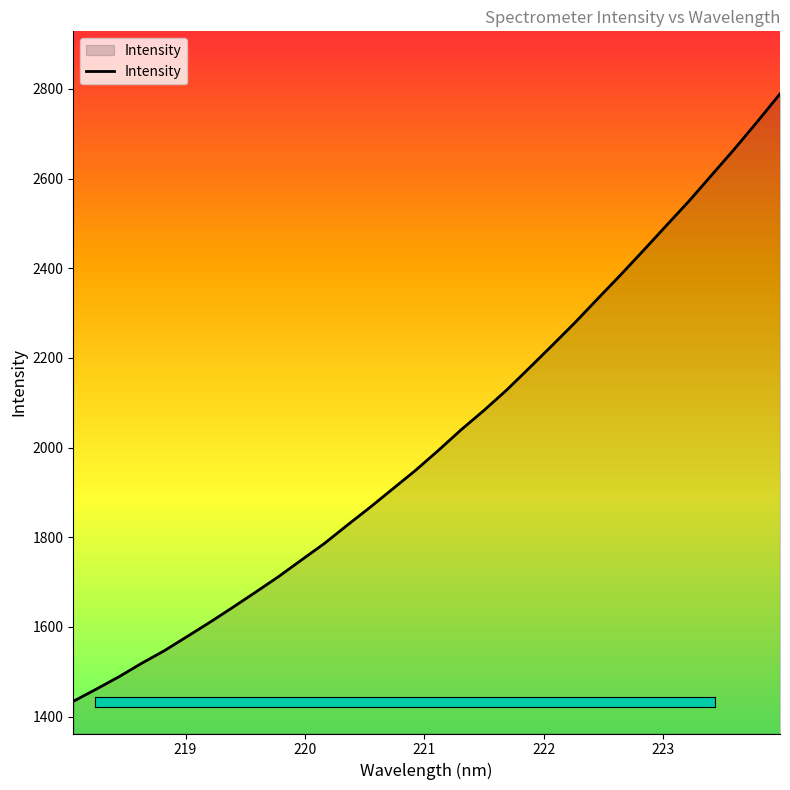

What is the difference between the maximum and minimum values?

1354.9